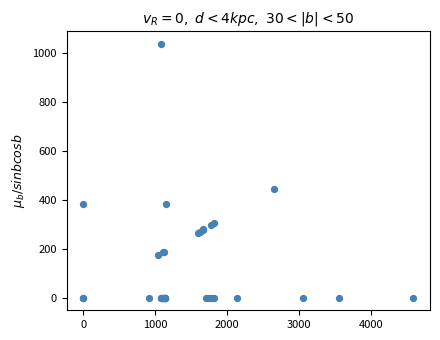

What Y value in the scatter plot is closest to 518?

443.0